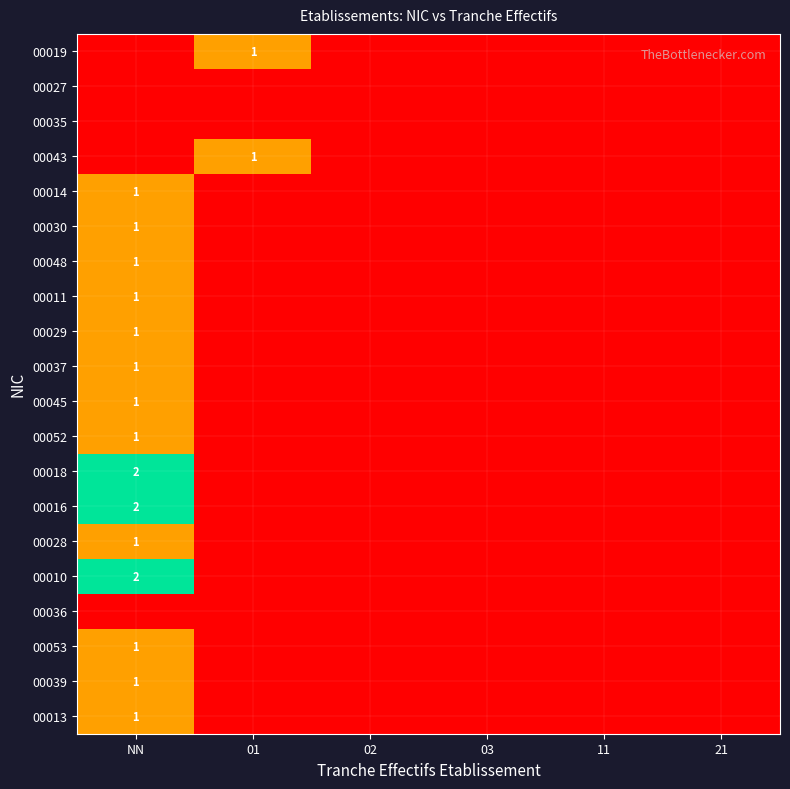

The value of 00013 at NN is 2. True or false?

False